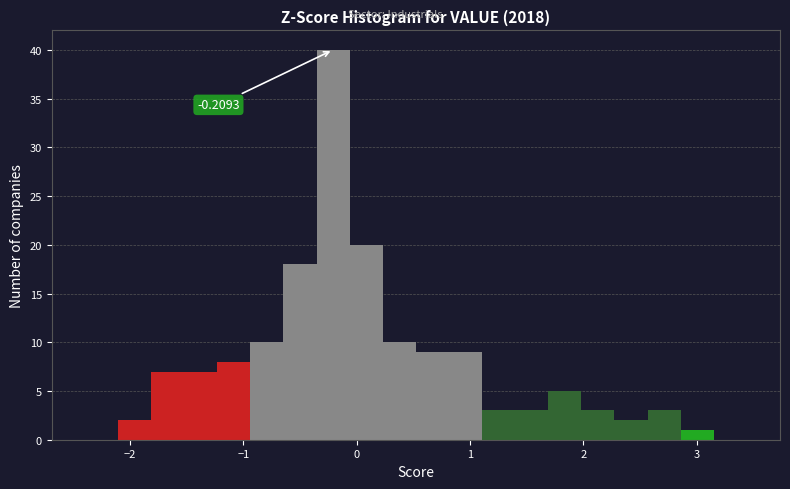

Read against the x-axis, roughly where is the centre of the tallest bar?

-0.2